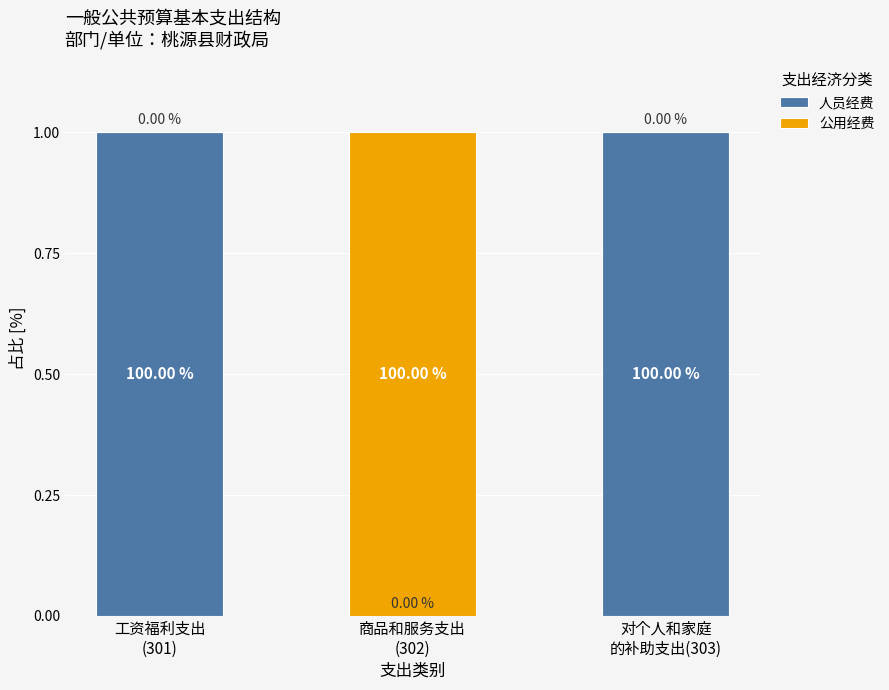

What is the total value across all series at 对个人和家庭
的补助支出(303)?

100